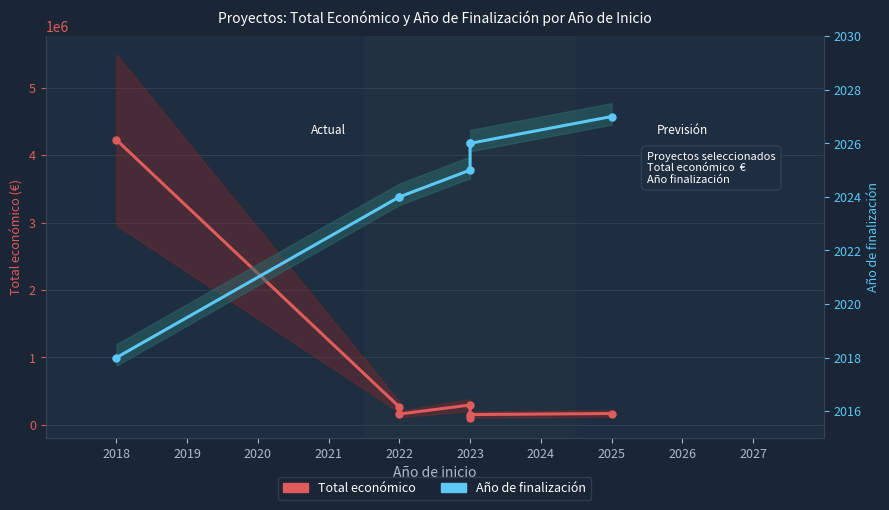

List the series in order of their peak value, lowest first.

Año de finalización, Total económico